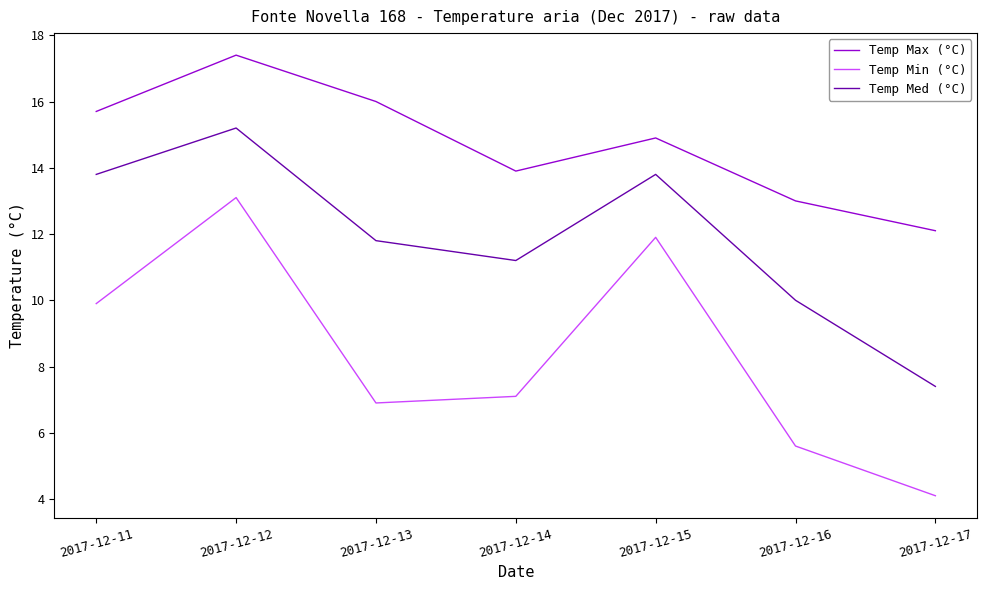

What is the sum of the Temp Min (°C) values at 2017-12-13 and 2017-12-12?

20.0